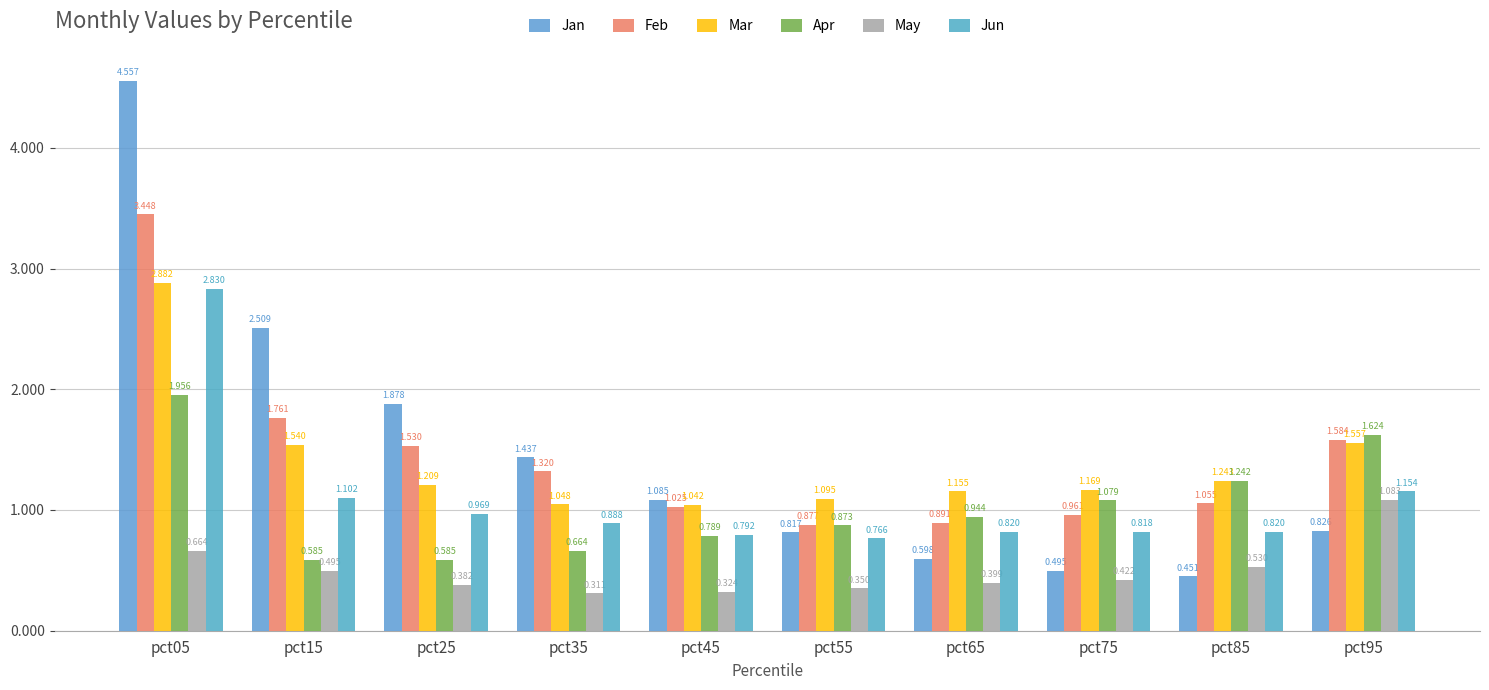

Where does the Feb series first go above 1?

pct05